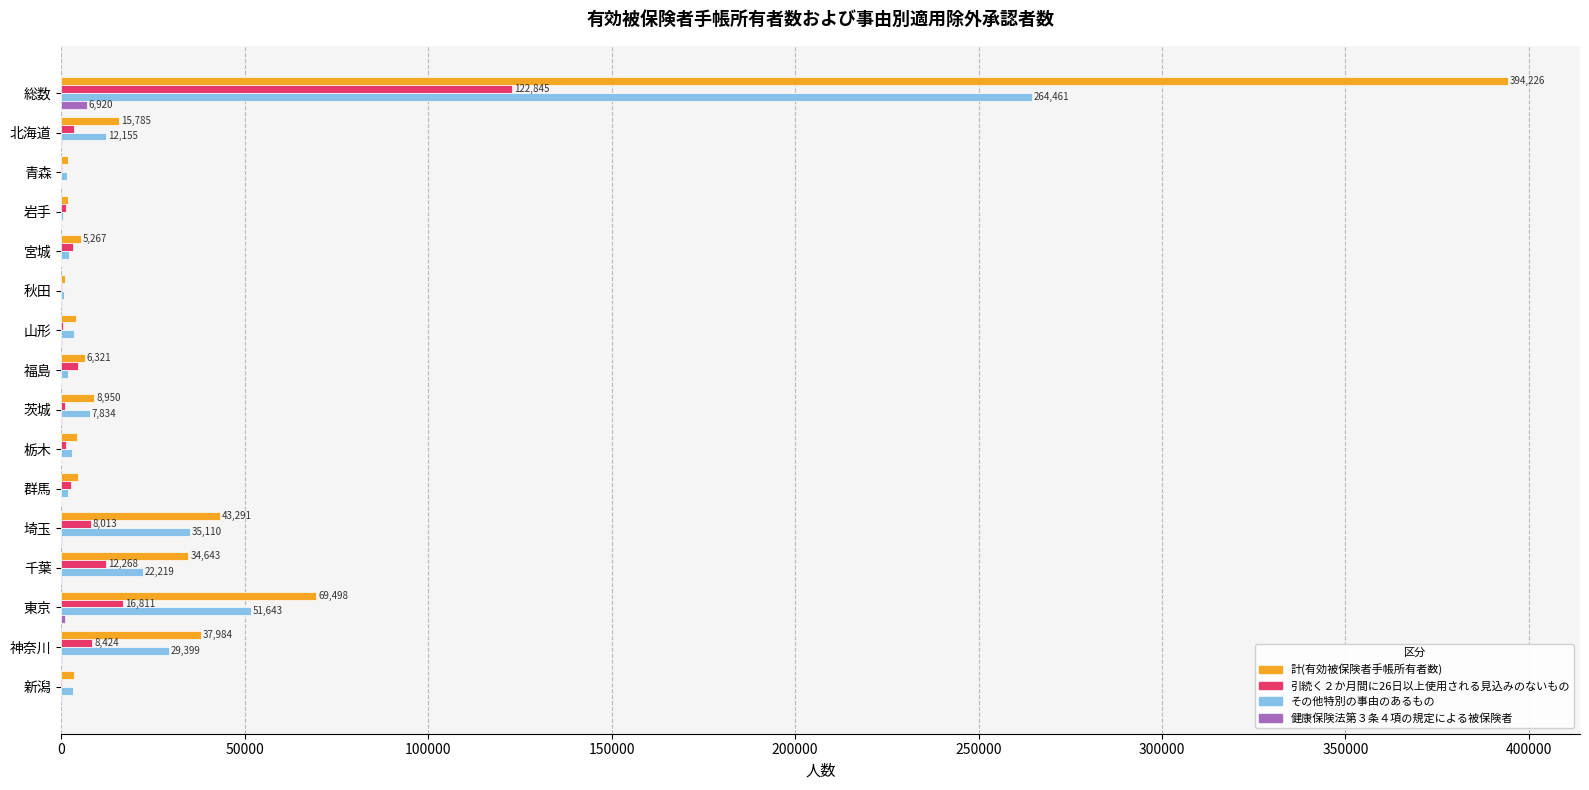

The 引続く２か月間に26日以上使用される見込みのないもの series shows 122845 at 総数. True or false?

True